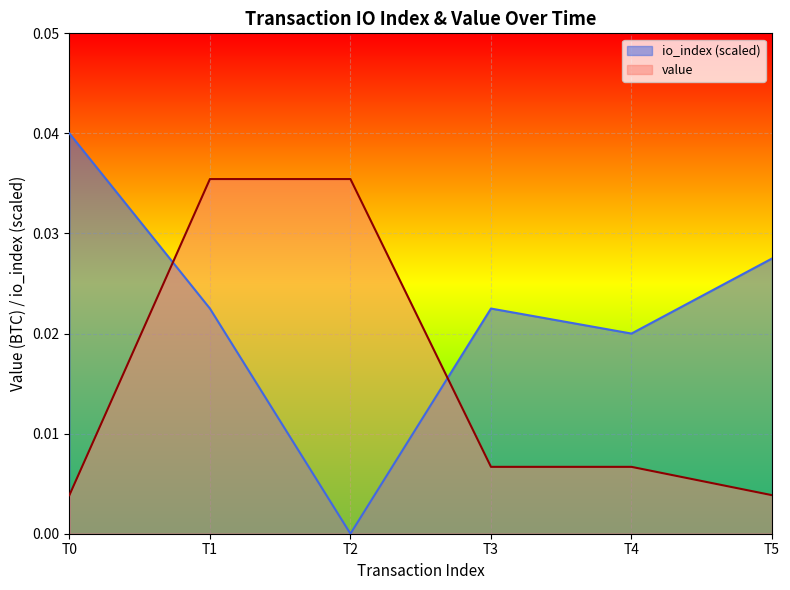

List the series in order of their overall mean, lowest first.

value, io_index (scaled)